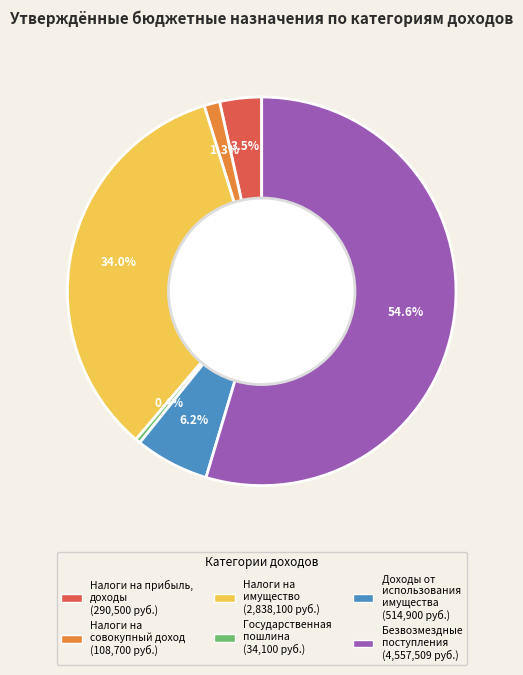

How many slices are in this pie chart?

6